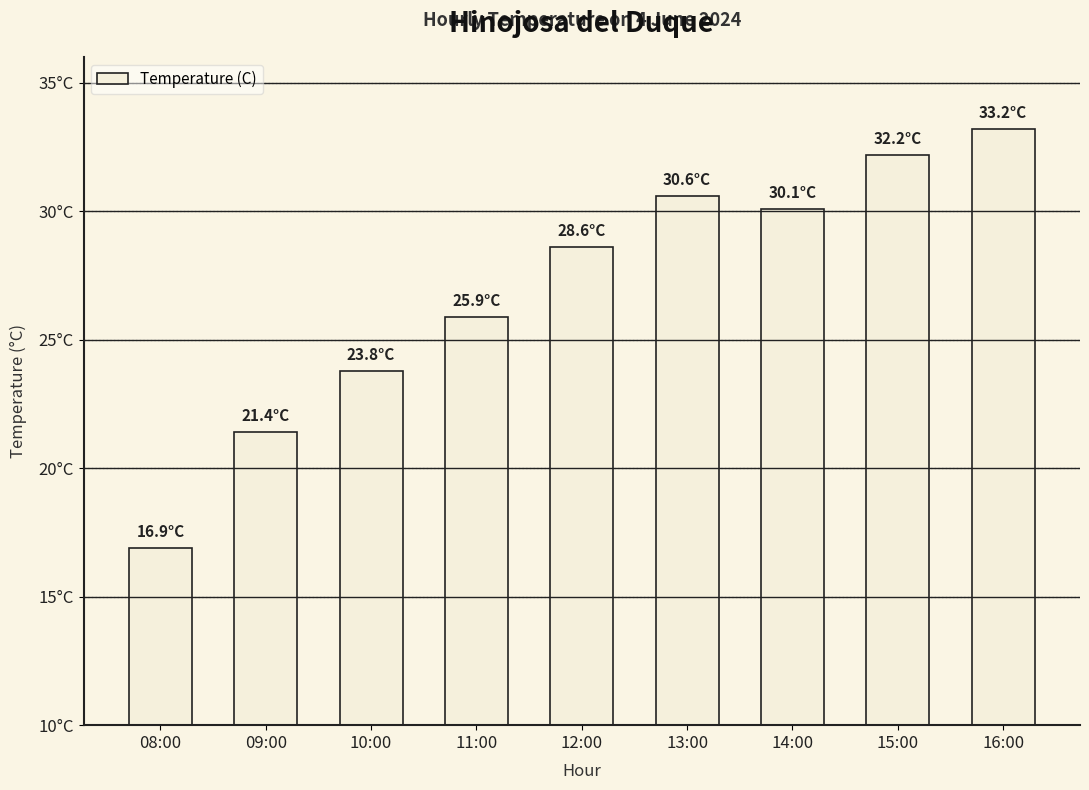

What is the sum of all values?

242.7